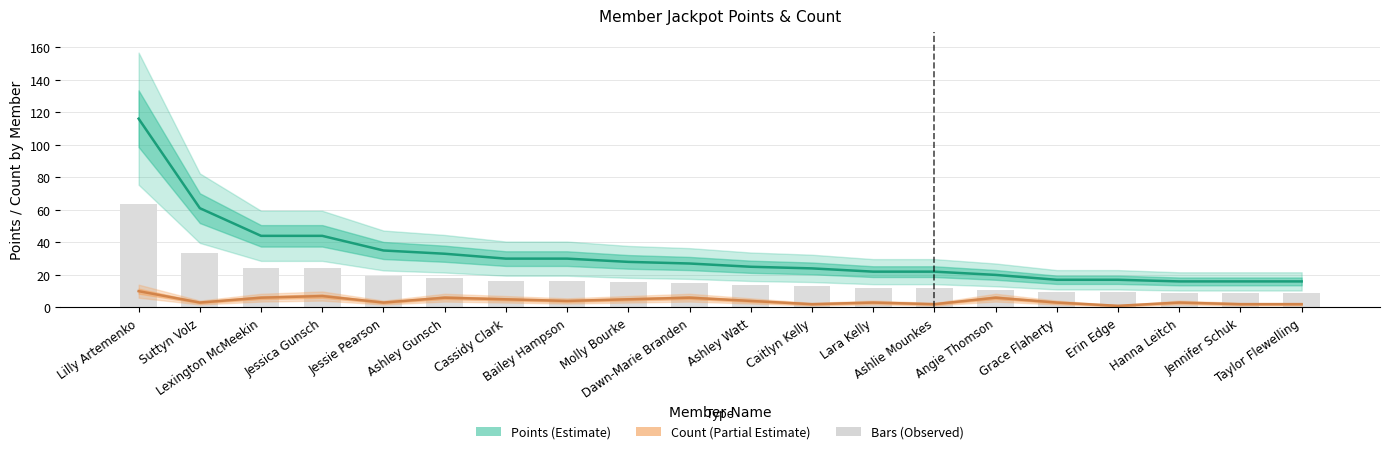

At how many categories does at least one series exceed 60?

2